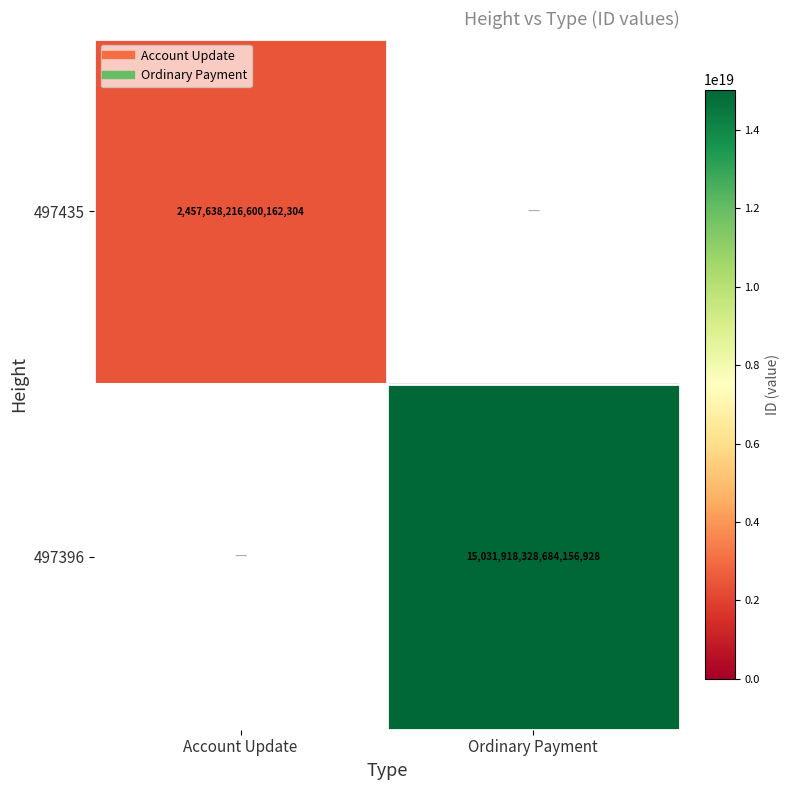

Is it true that 497396 equals 0 at Account Update?

True